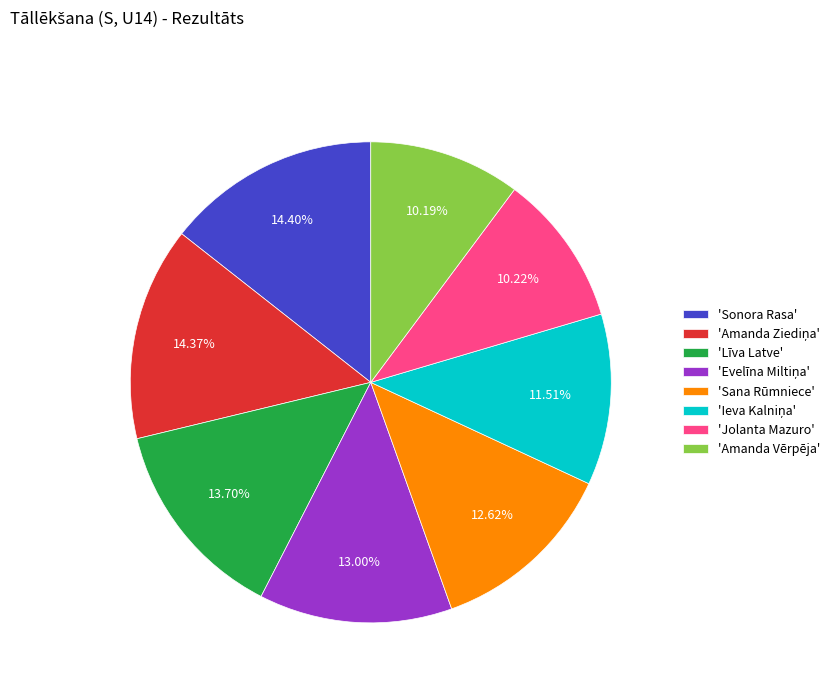

Which has a higher value, 'Līva Latve' or 'Jolanta Mazuro'?

'Līva Latve'